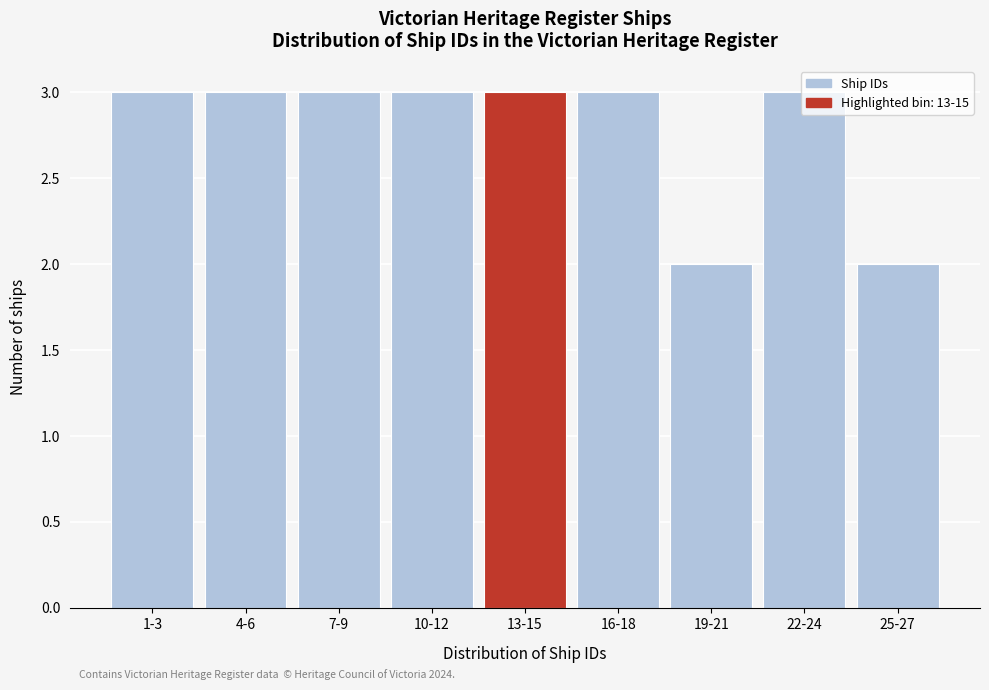

What is the ratio of the value at 13-15 to the value at 22-24?

1.0